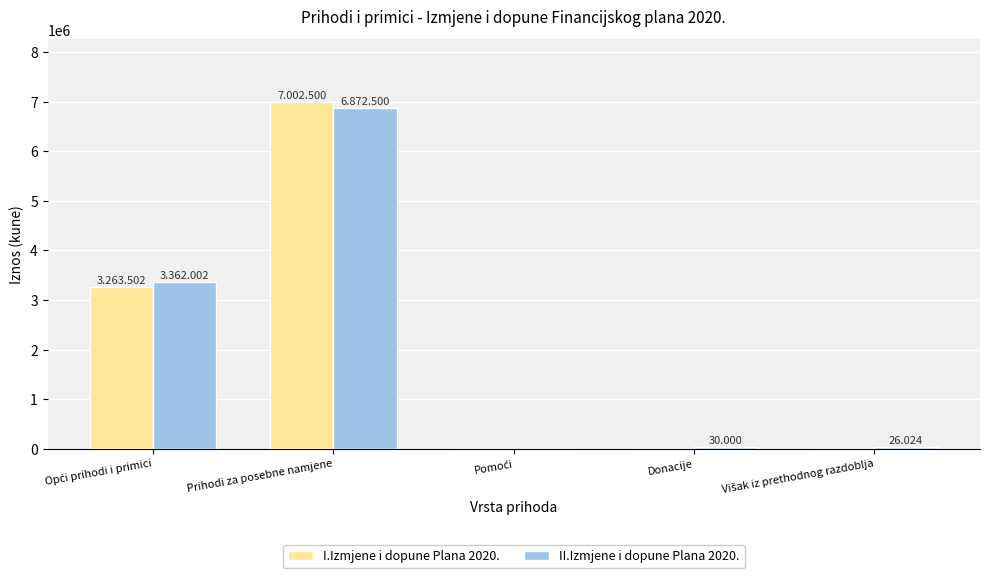

Are the bars horizontal?

No